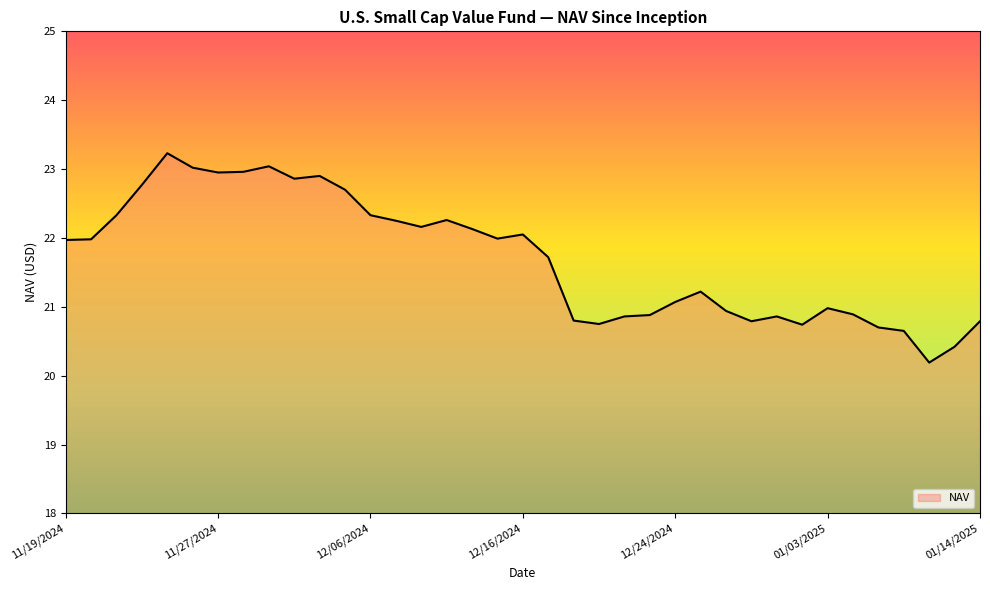

How many lines are shown in the chart?

1